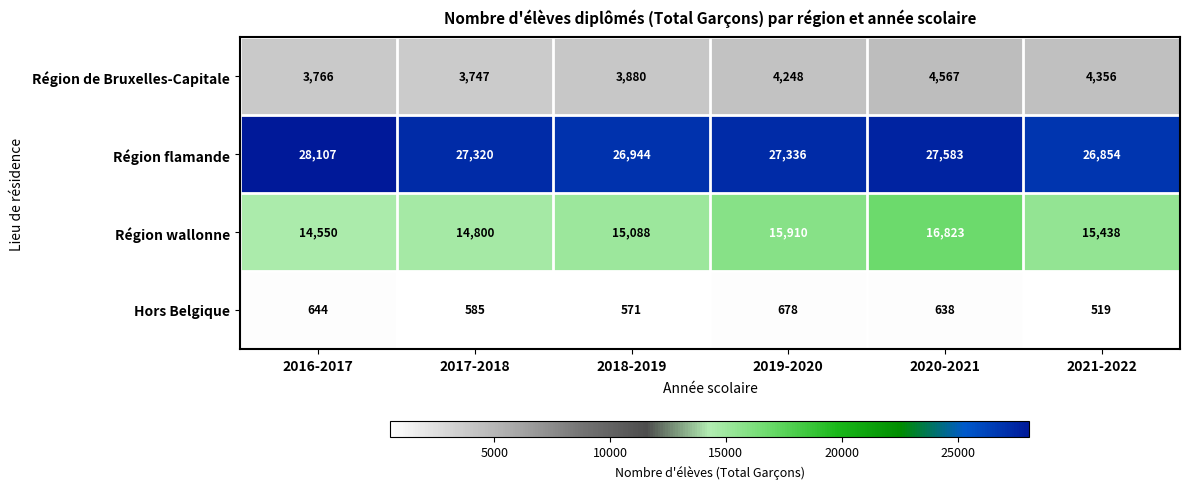

At which category is the sum across all series the highest?

2020-2021